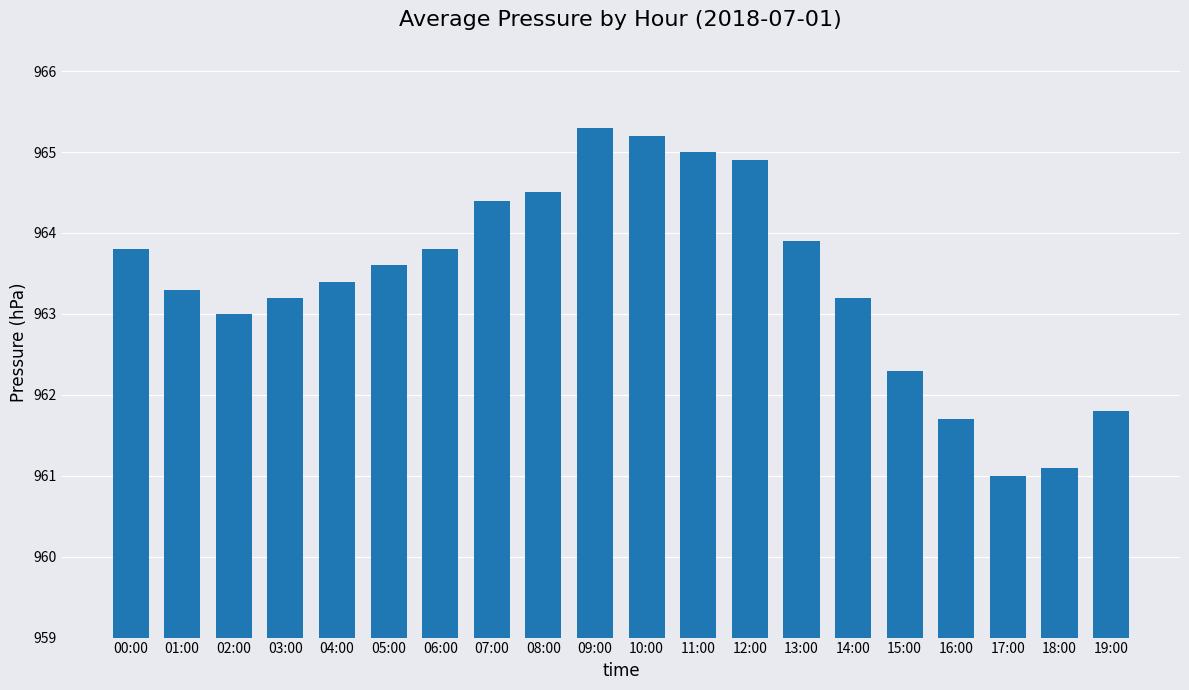

Reading left to right, what are all the values shown in this chart?

00:00=963.8	01:00=963.3	02:00=963.0	03:00=963.2	04:00=963.4	05:00=963.6	06:00=963.8	07:00=964.4	08:00=964.5	09:00=965.3	10:00=965.2	11:00=965.0	12:00=964.9	13:00=963.9	14:00=963.2	15:00=962.3	16:00=961.7	17:00=961.0	18:00=961.1	19:00=961.8